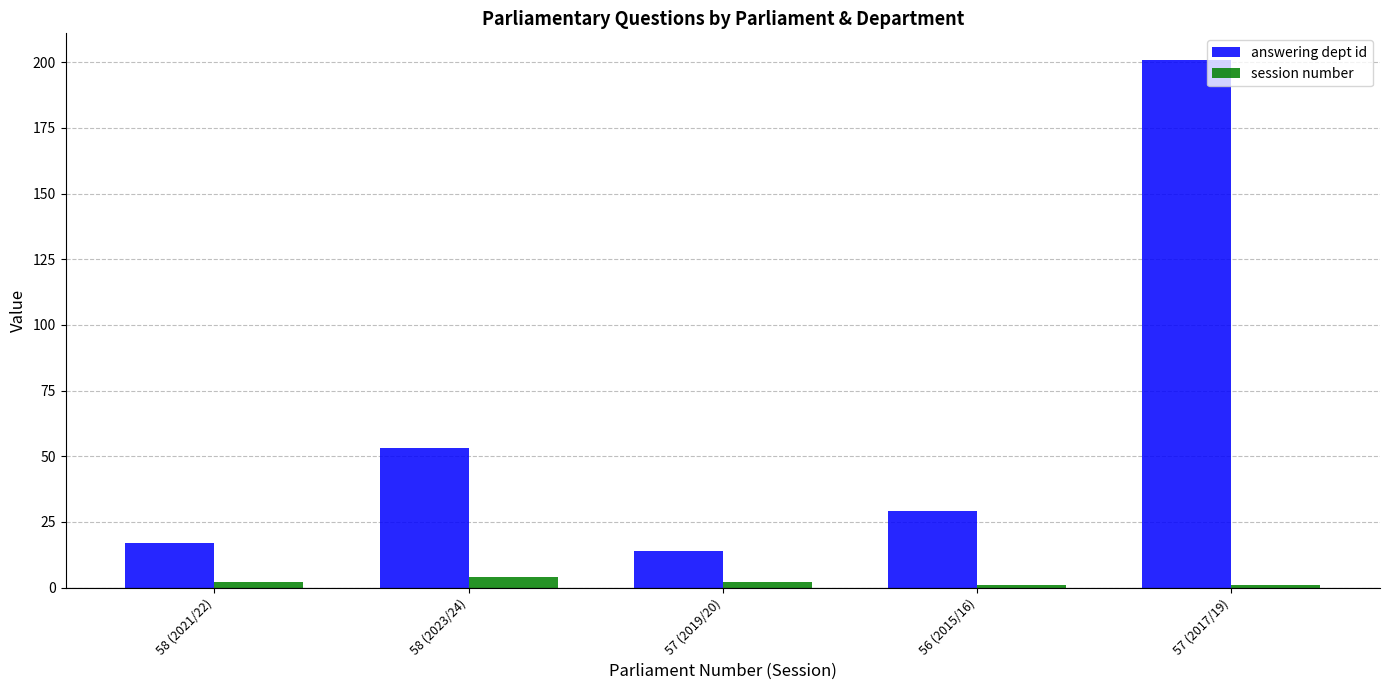

Are the bars horizontal?

No